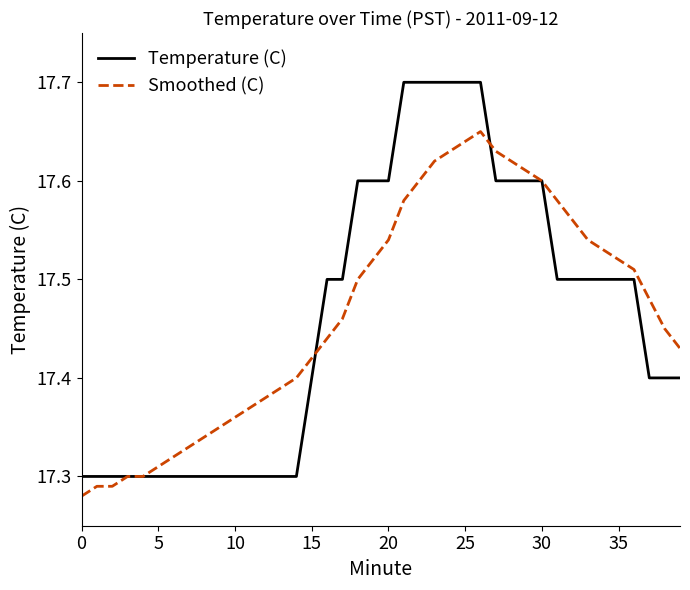

Rank the series by their maximum value, from lowest to highest.

Smoothed (C), Temperature (C)